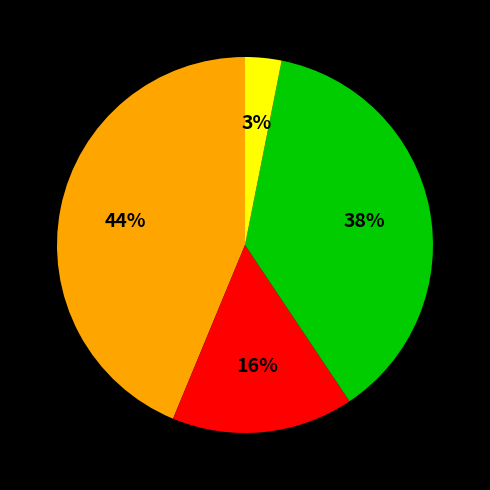

Is there any slice that represents more than half of the pie?

No